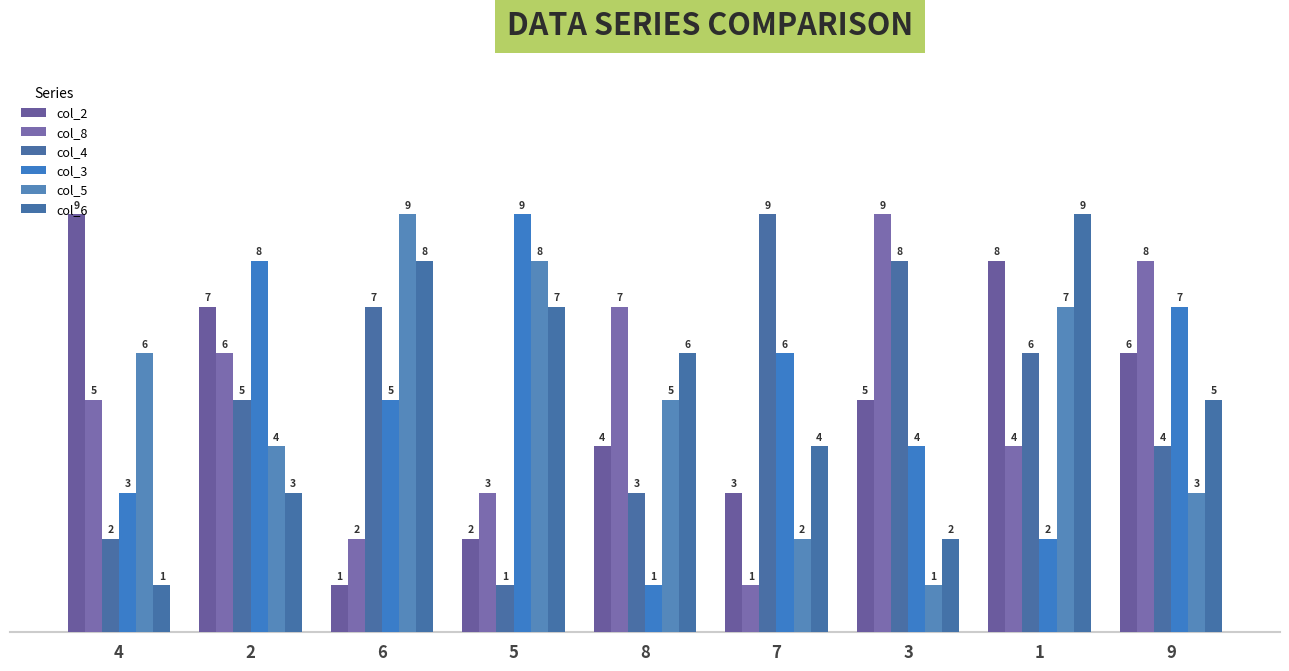

Which series changed the most between 2 and 7?

col_8